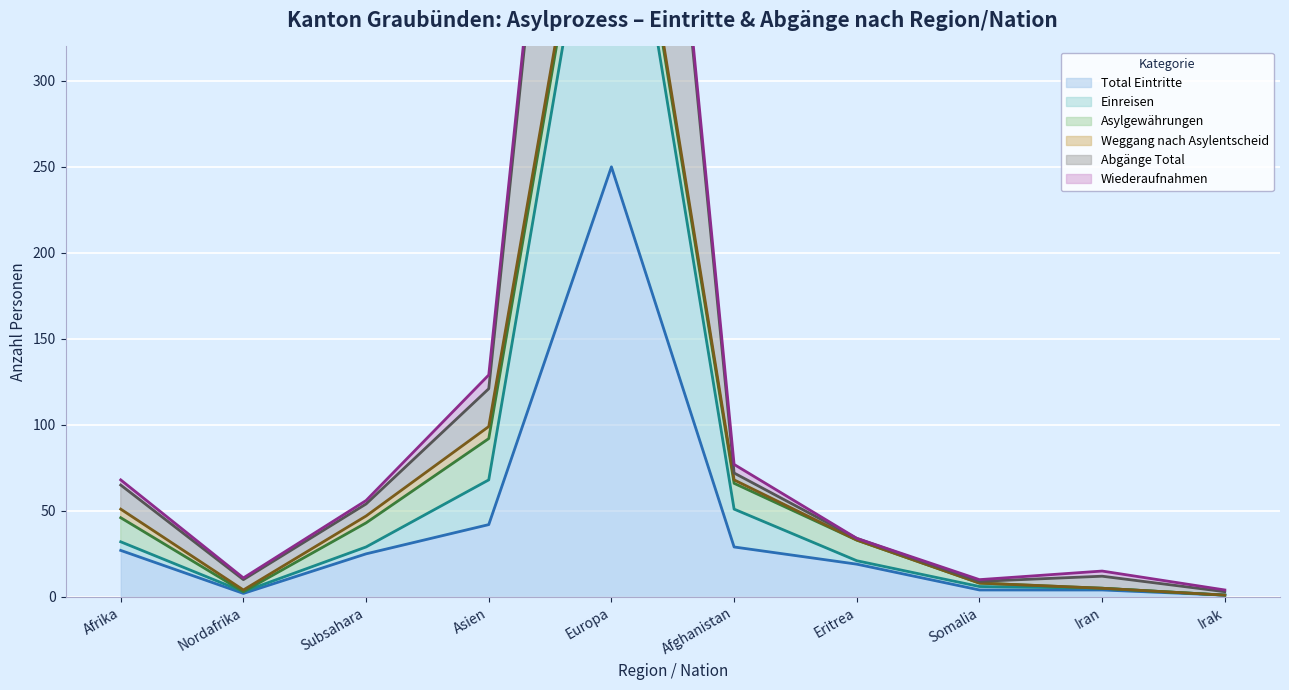

Which category has the lowest value across all series?

Irak